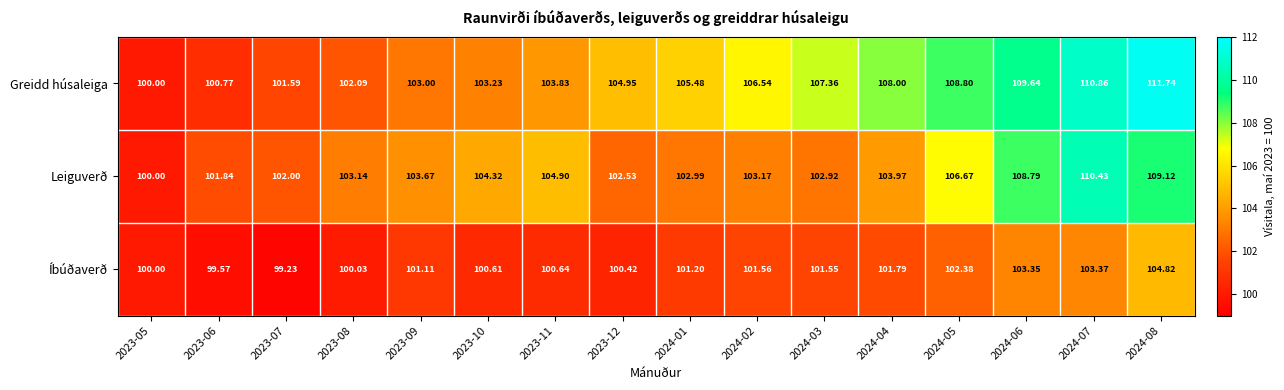

Is the value of Íbúðaverð at 2024-02 greater than the value of Greidd húsaleiga at 2024-07?

No